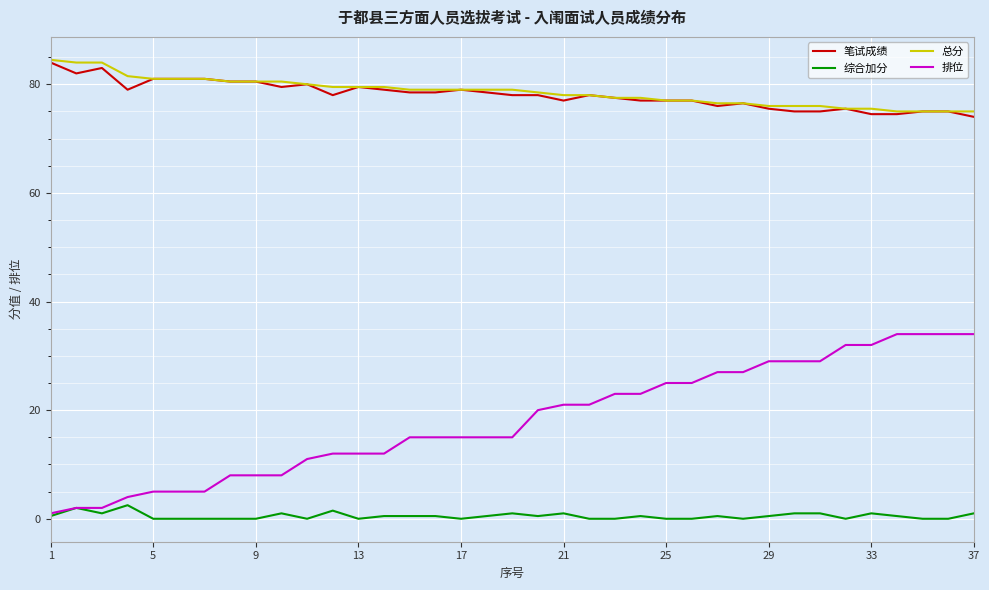

How many series are shown in this chart?

4